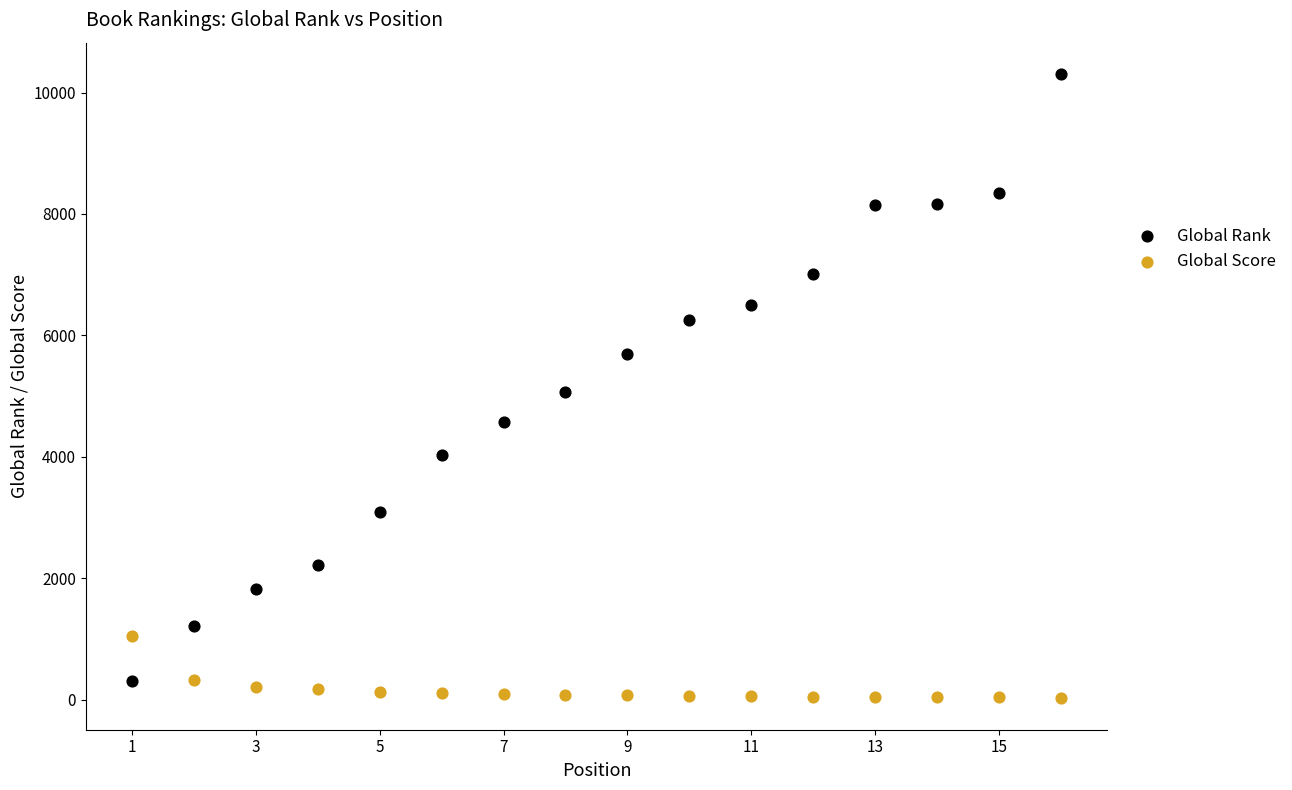

In the Global Rank series, what Y value is closest to 5303?

5074